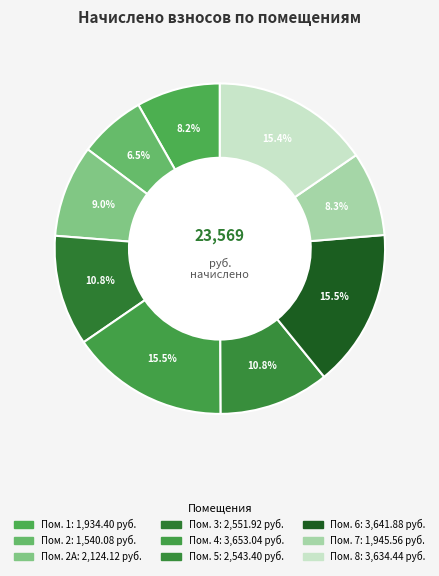

Which slice is the smallest?

2